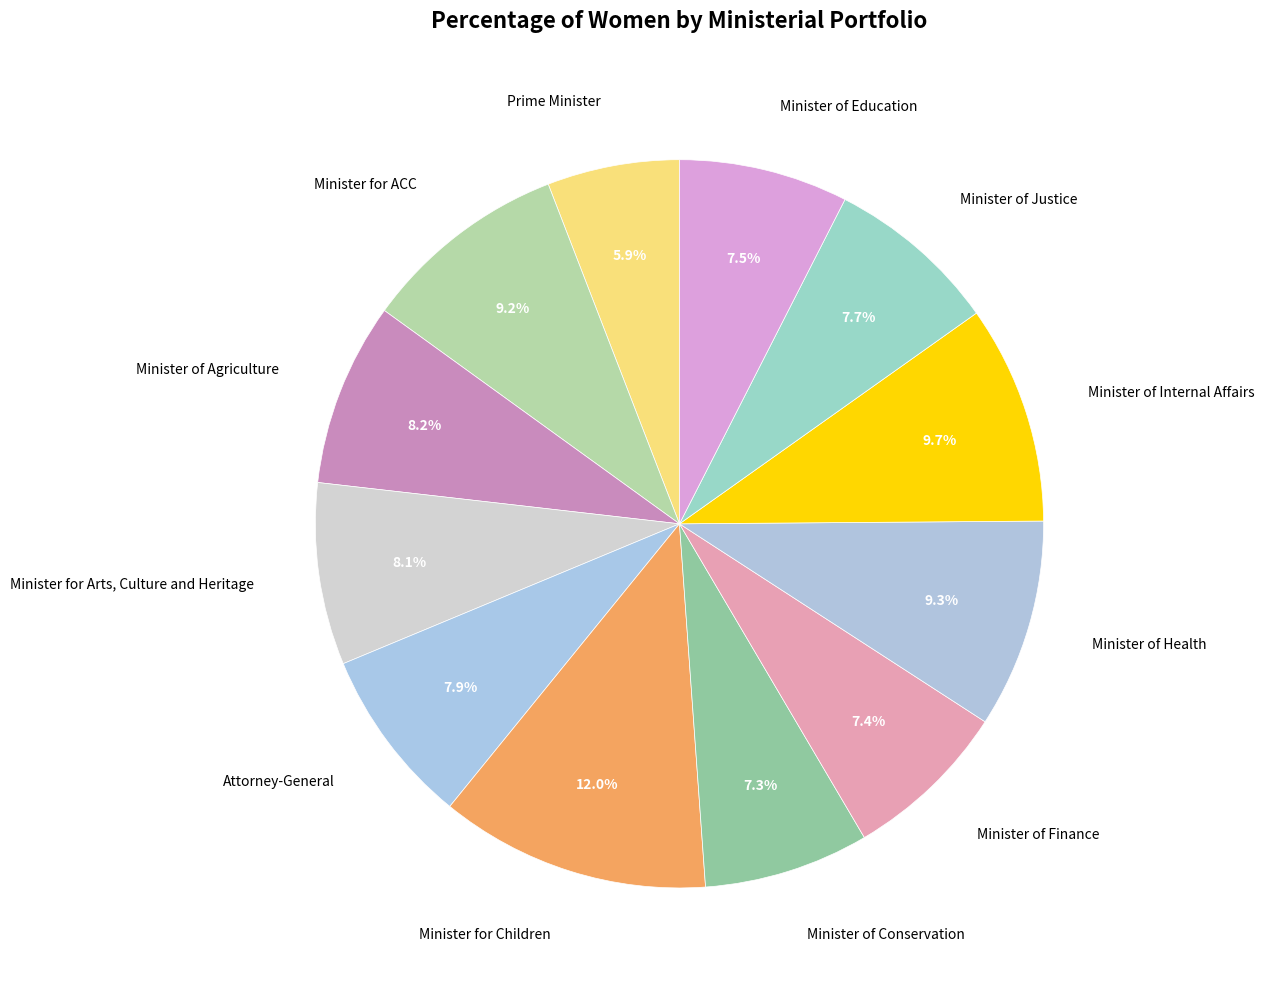

Combined, do Minister of Internal Affairs and Minister for ACC account for over 50%?

No